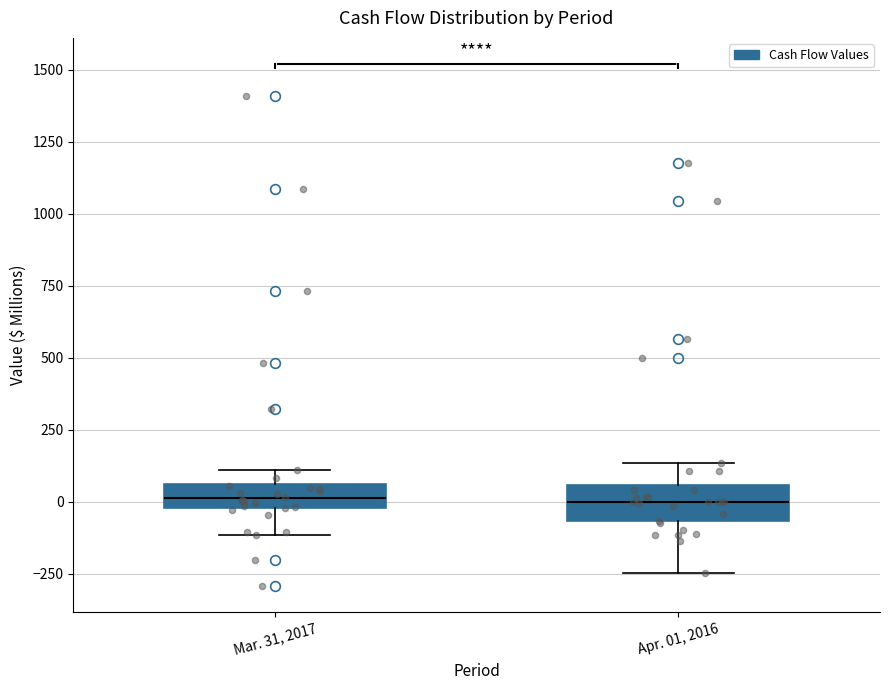

Reading left to right, read every box against the y-axis: the position of its median line, the range the box covers, and the ends of its whiskers. The values are not printed on the chart, so give them approximately, as read against the axis.

Mar. 31, 2017: median 0 (inside the box), box 0 to 50, whiskers -100 to 100
Apr. 01, 2016: median 0, box -50 to 50, whiskers -250 to 150